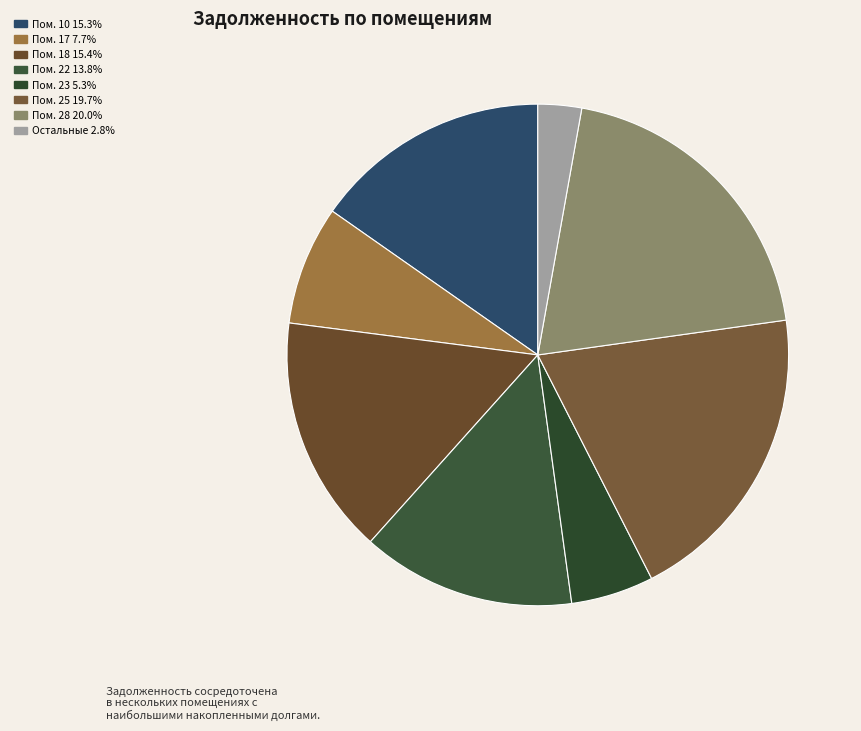

How many slices are in this pie chart?

8